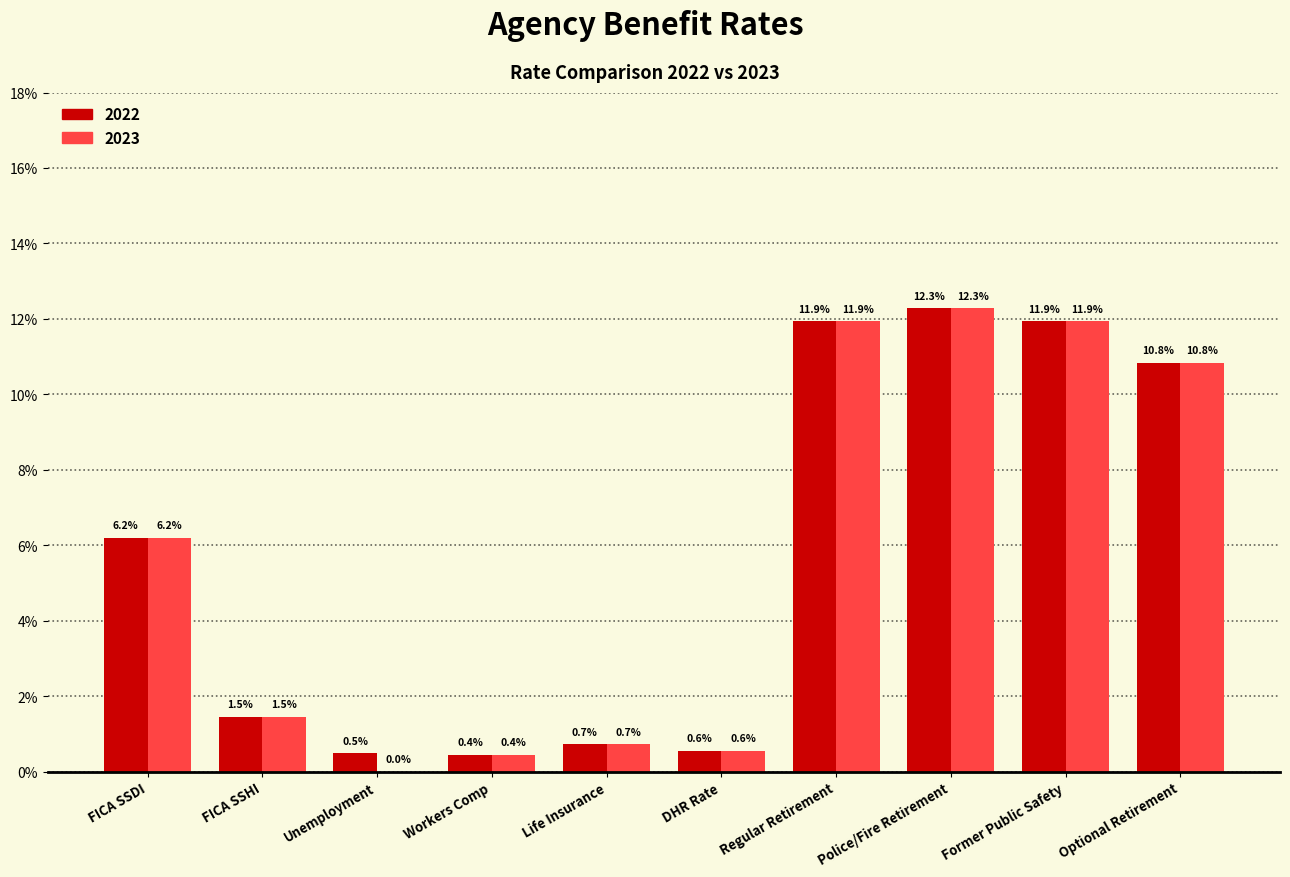

Are the bars grouped side by side (vs. stacked)?

Yes